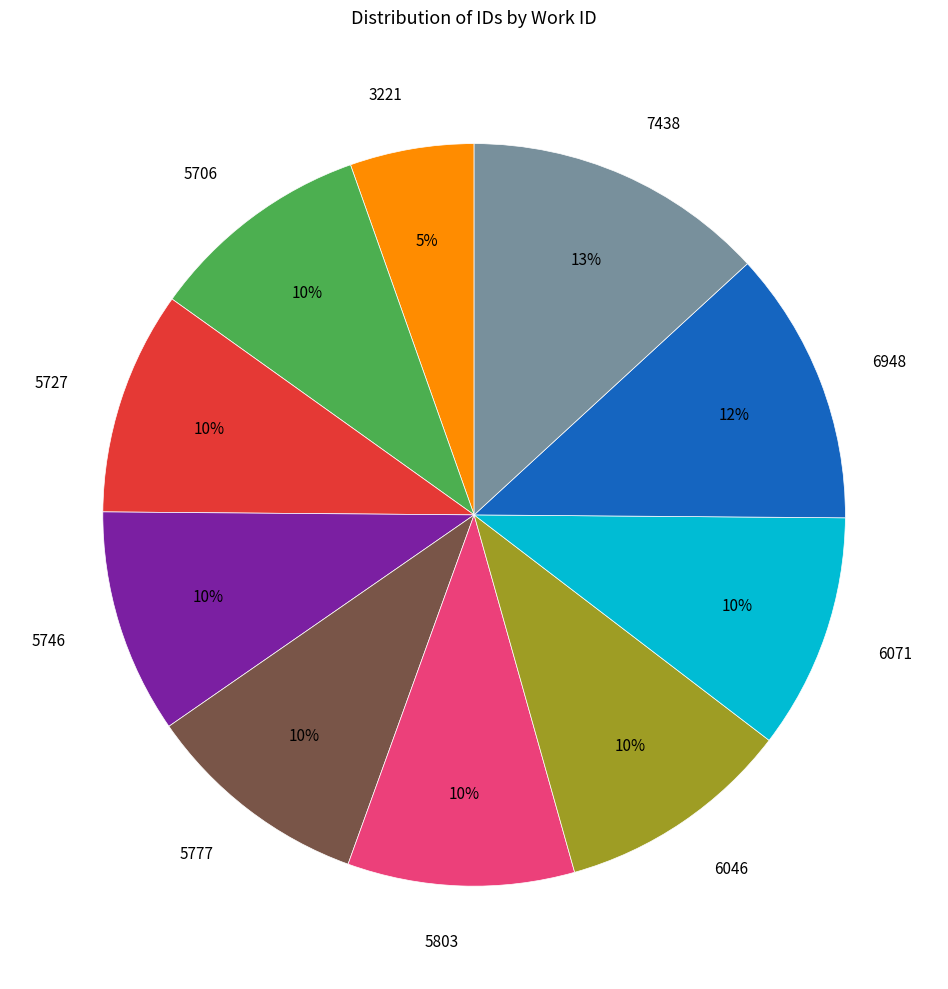

Between 6046 and 5706, which is larger?

6046